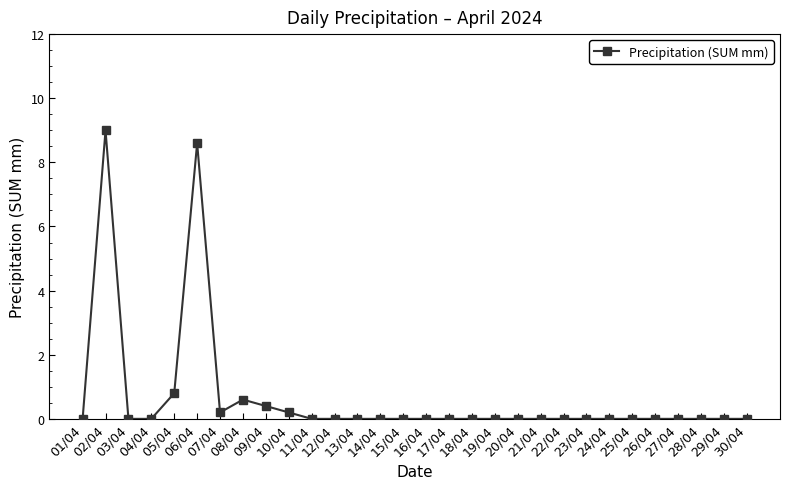

Reading left to right, transcribe all the data shown in this chart.

0.0	9.0	0.0	0.0	0.8	8.6	0.2	0.6	0.4	0.2	0.0	0.0	0.0	0.0	0.0	0.0	0.0	0.0	0.0	0.0	0.0	0.0	0.0	0.0	0.0	0.0	0.0	0.0	0.0	0.0